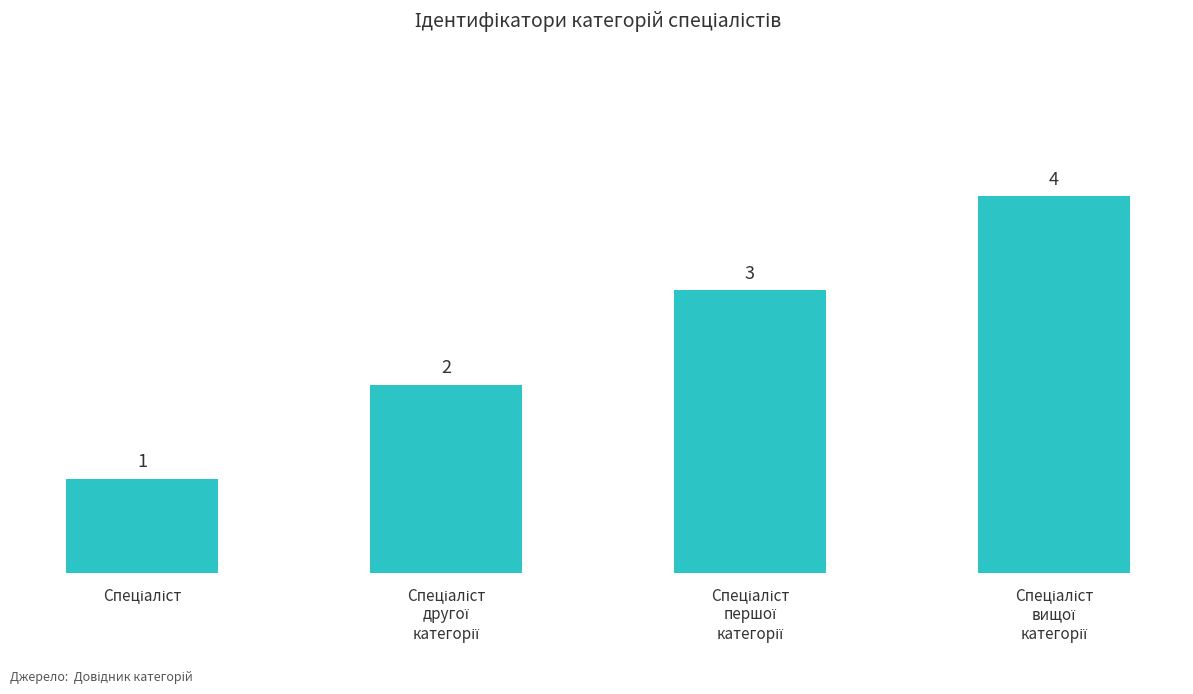

What is the value of the 1st bar from the left?

1